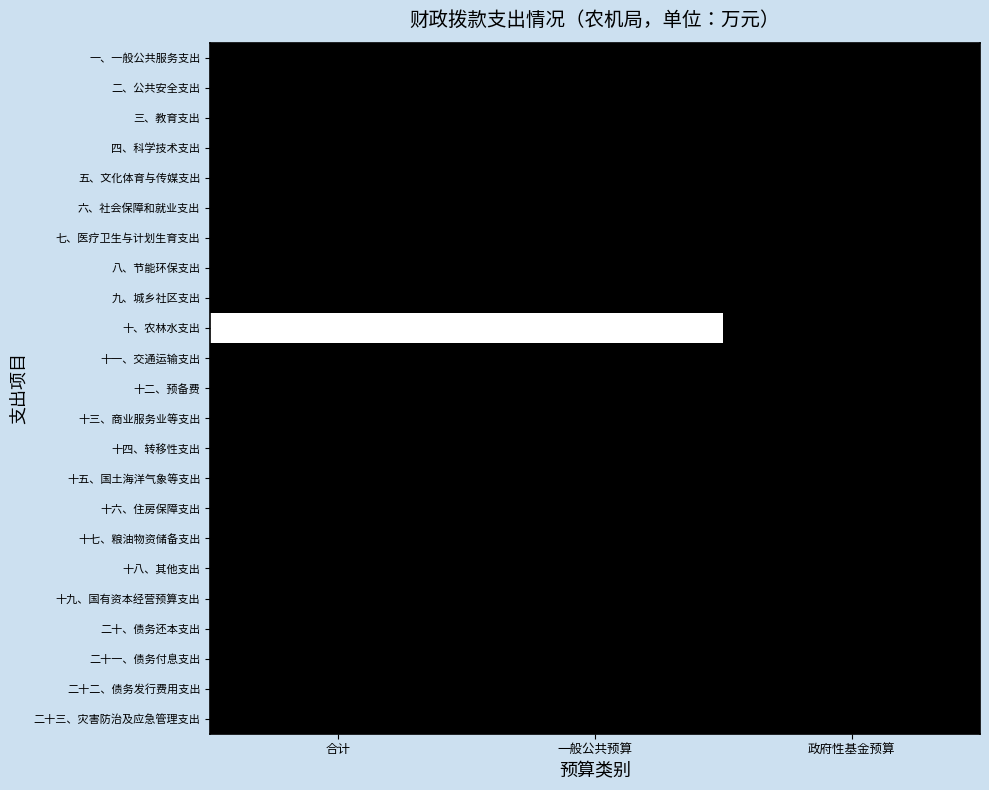

What is the difference between the highest and lowest values at 合计?

387218